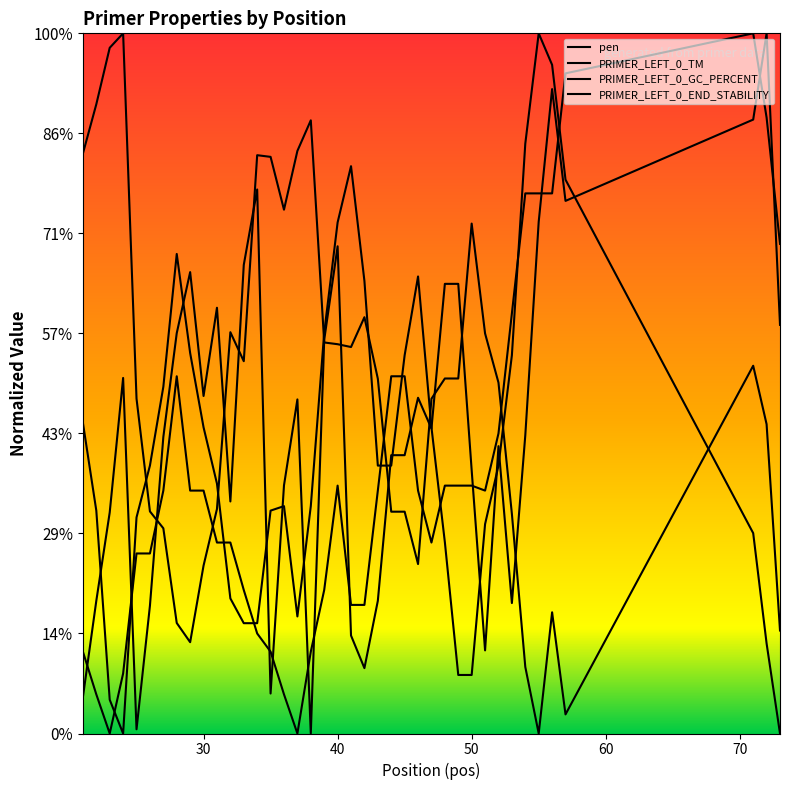

Is this an area chart (filled region under the line)?

No